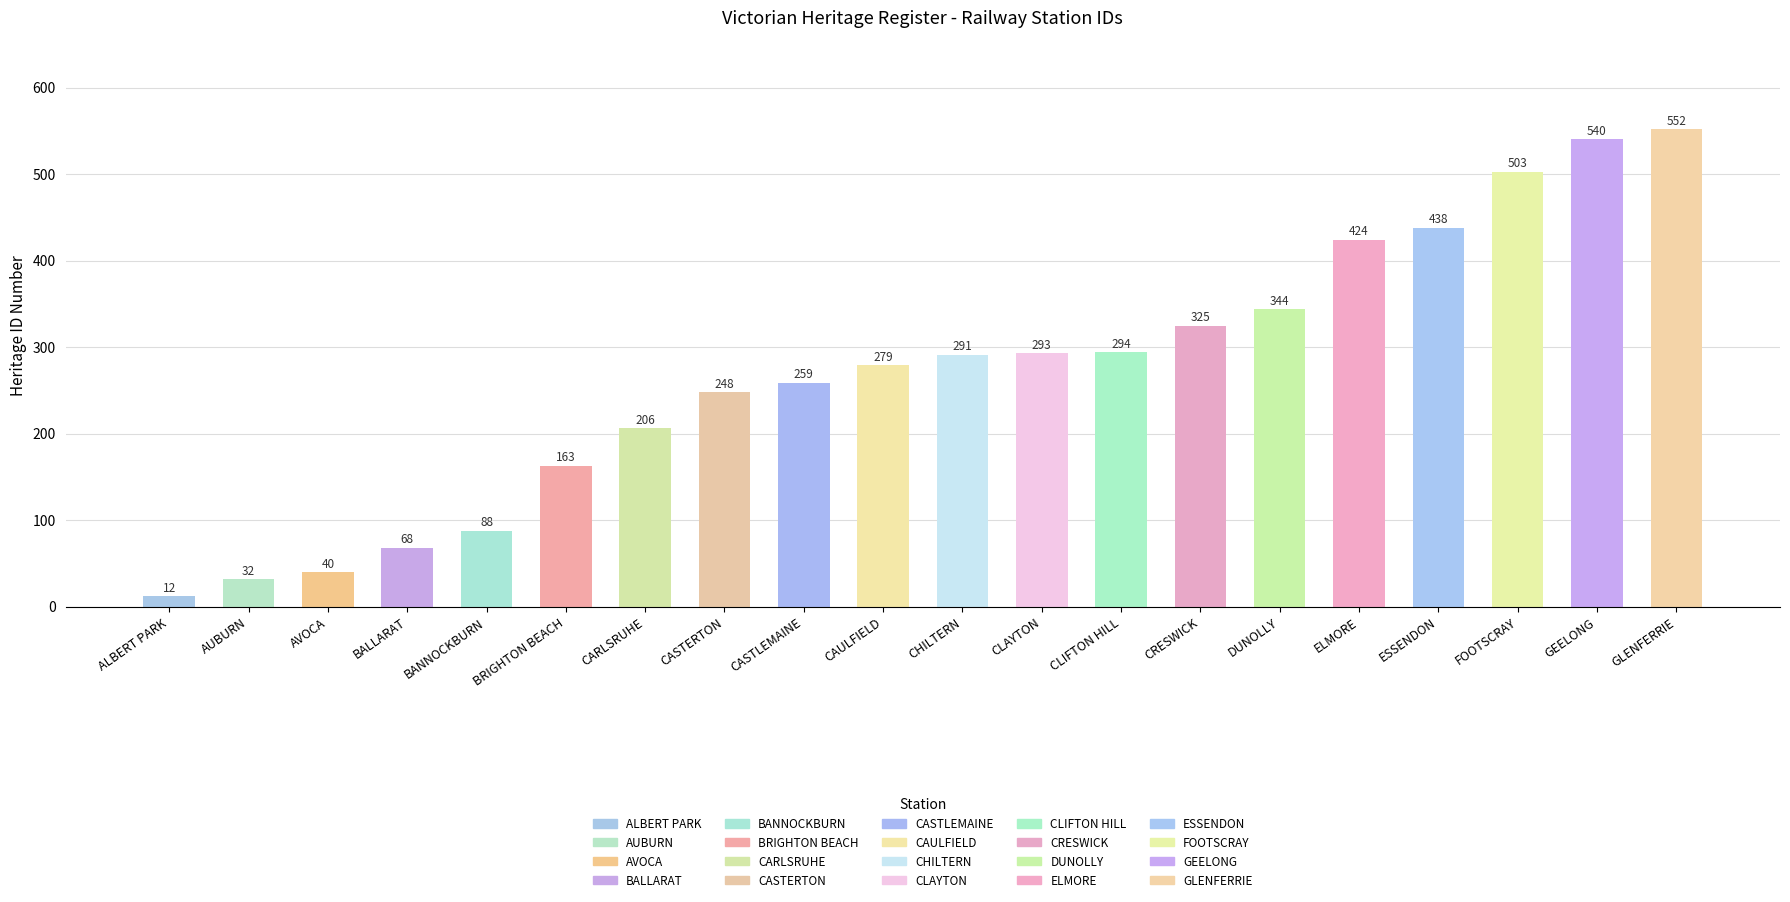

Count the number of categories in the chart.

20